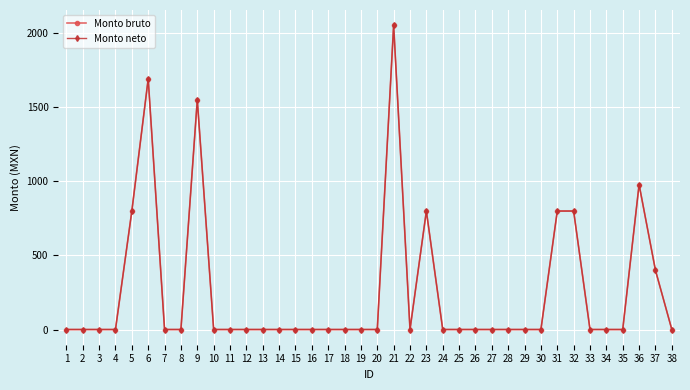

True or false: Monto bruto and Monto neto cross at least once.

False